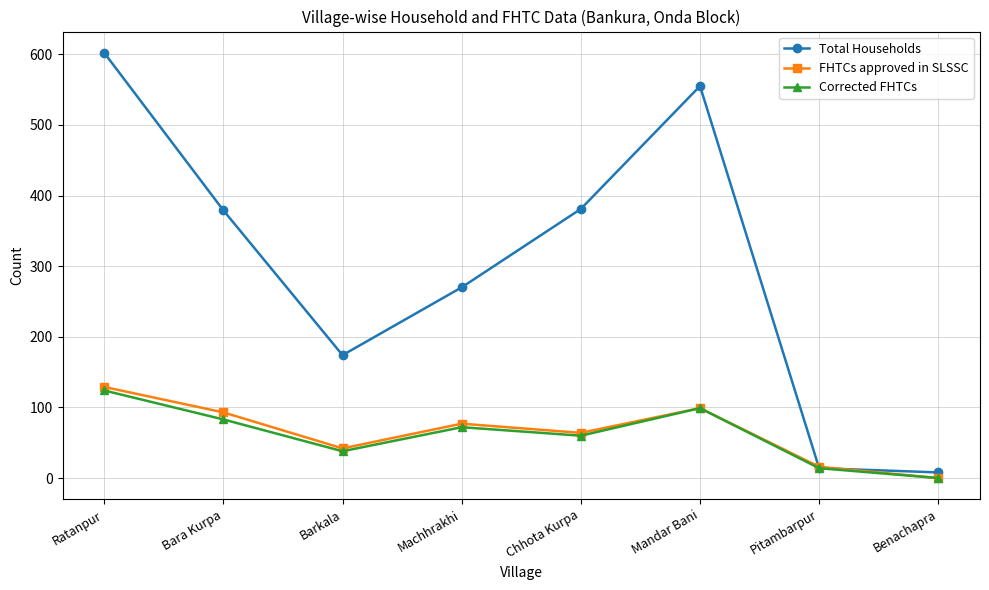

True or false: Total Households has more than 1 points higher than both neighbors.

False